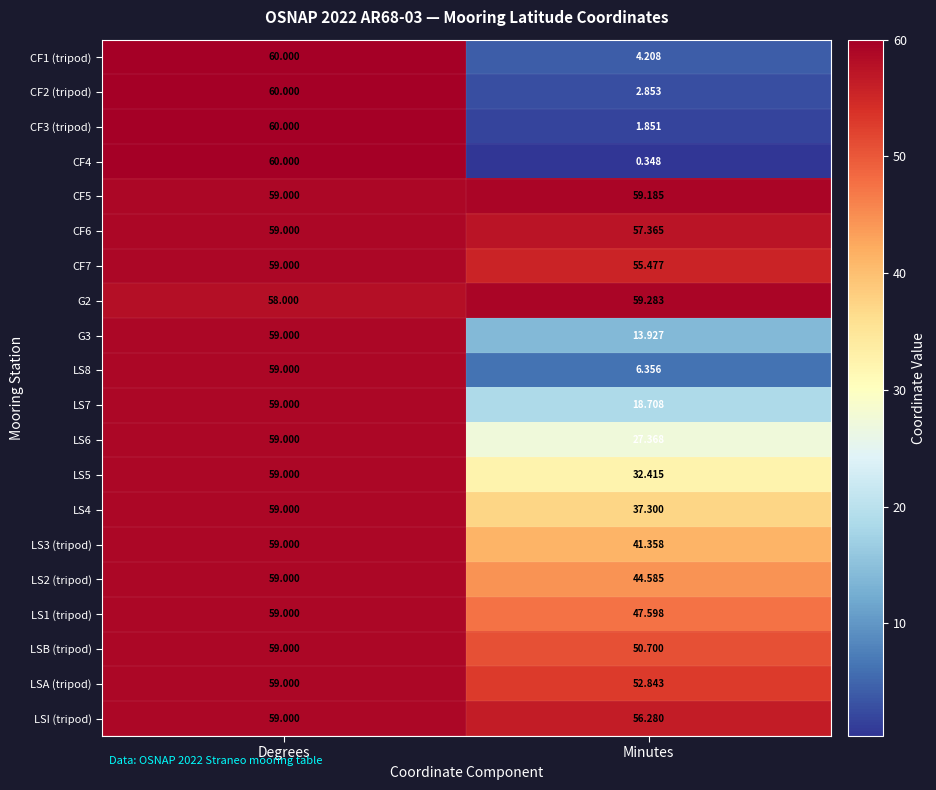

At which label does CF1 (tripod) reach its minimum?

Minutes